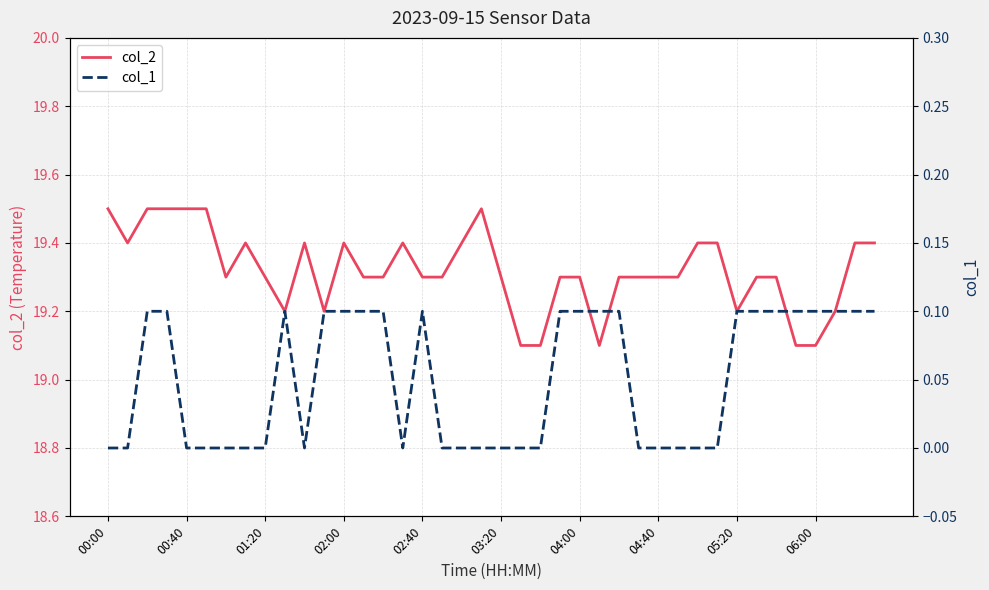

What is the highest value of the col_2 series?

19.5